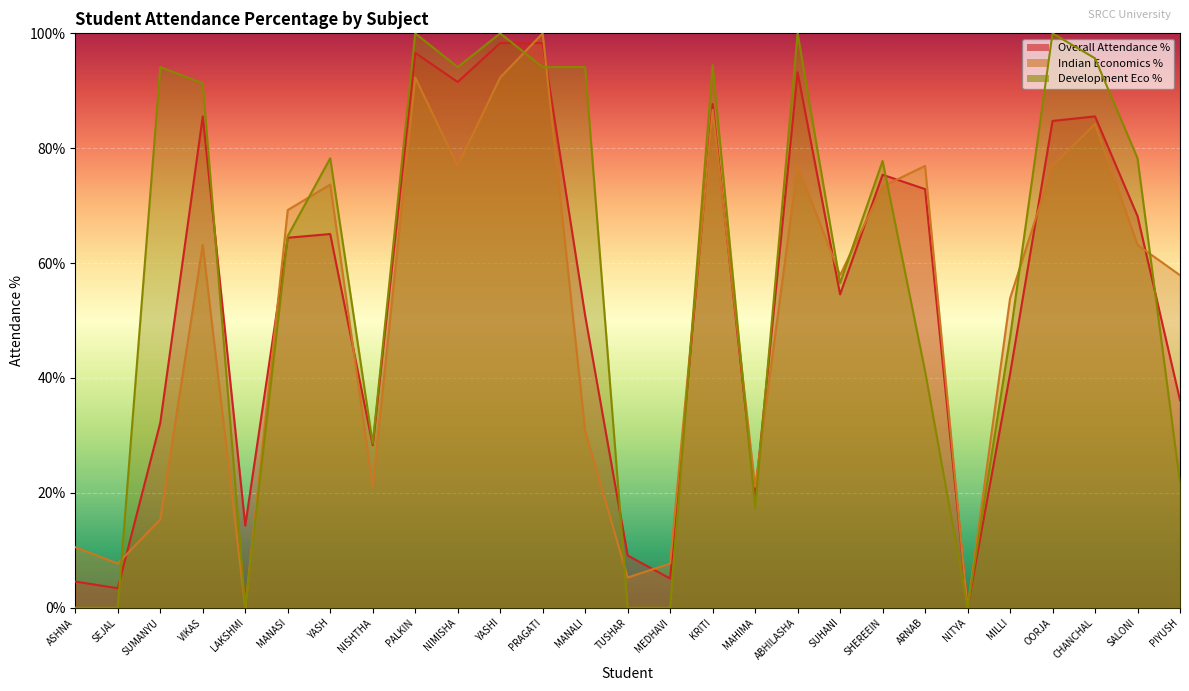

What is the difference between the maximum and minimum values in the Overall Attendance % series?

98.3